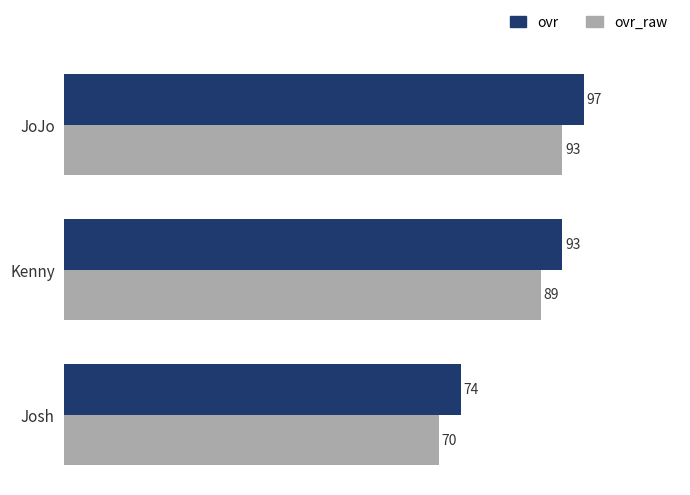

What is the spread (max minus min) of values at JoJo?

4